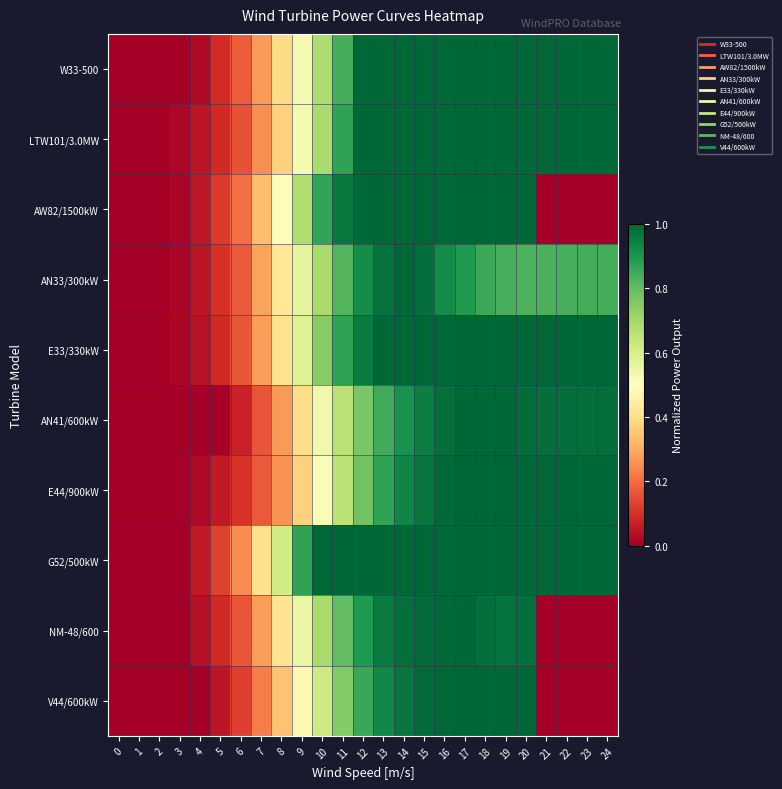

Which category has the highest value across all series?

12